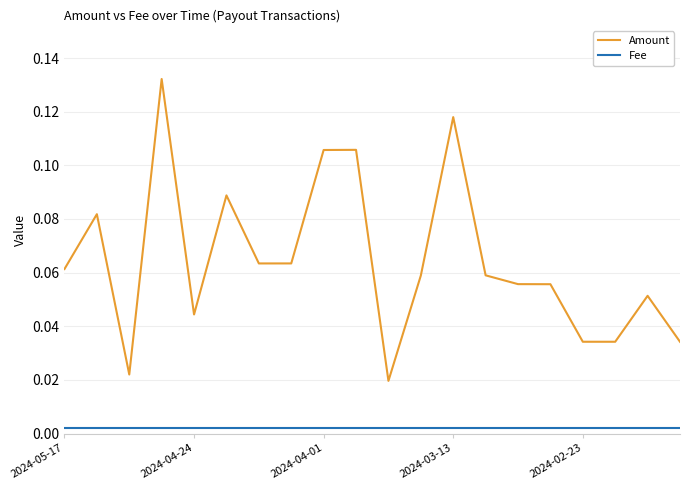

Does the chart have visible grid lines?

Yes